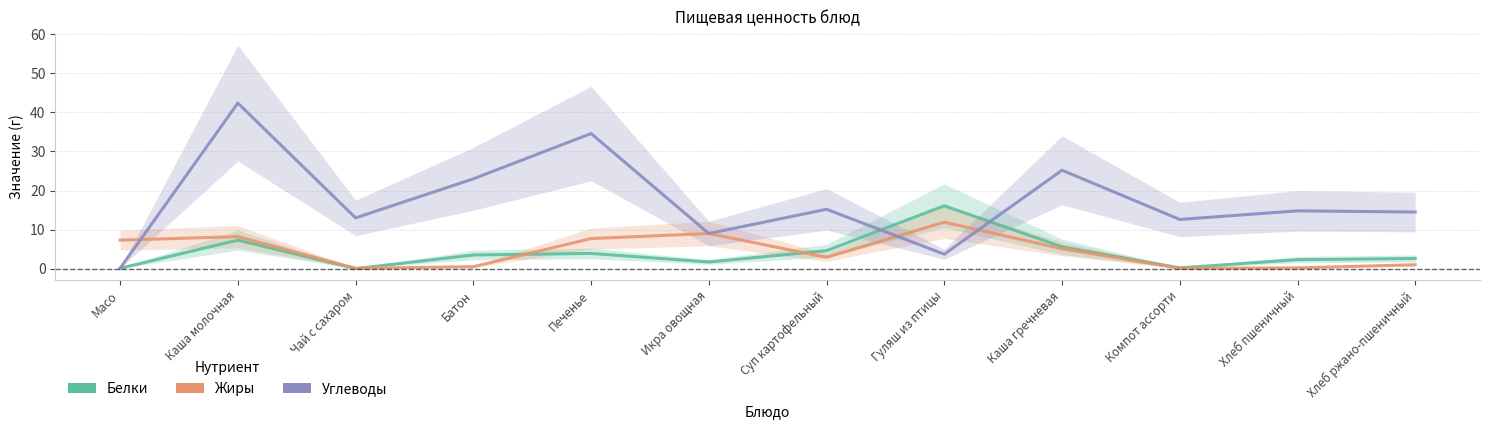

In Белки, how many points are higher than both neighbors (excluding endpoints)?

3